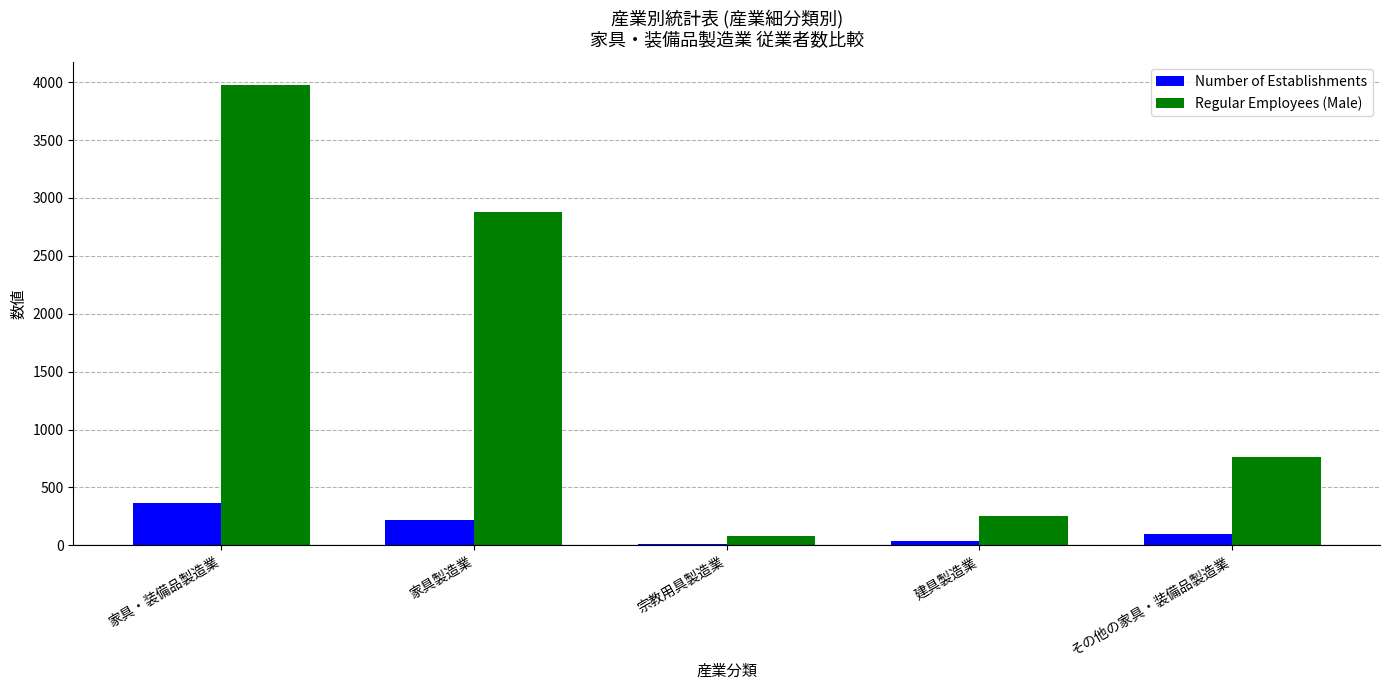

What is the maximum value for Regular Employees (Male)?

3972